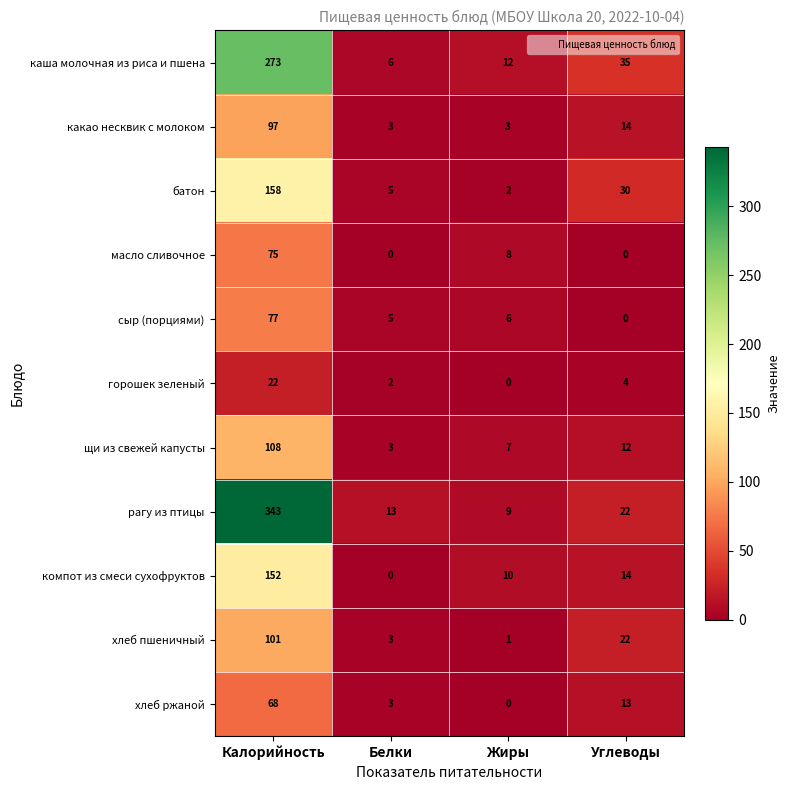

What is the average value of the рагу из птицы series?

97